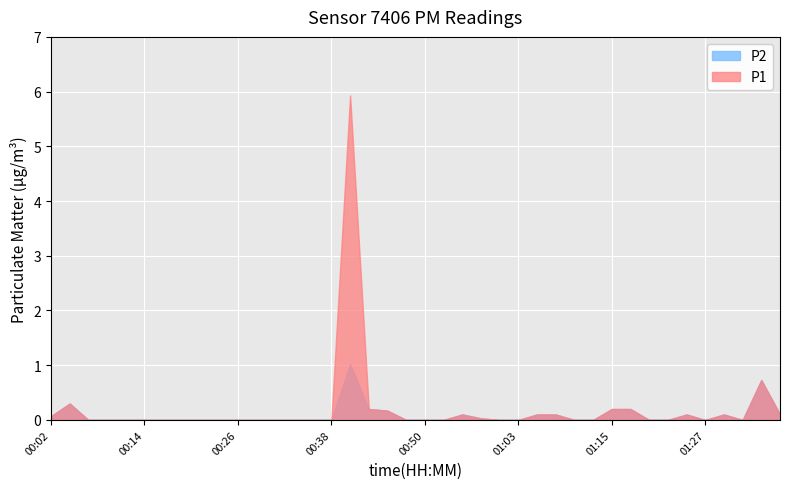

What are all the series names shown in the legend?

P2, P1